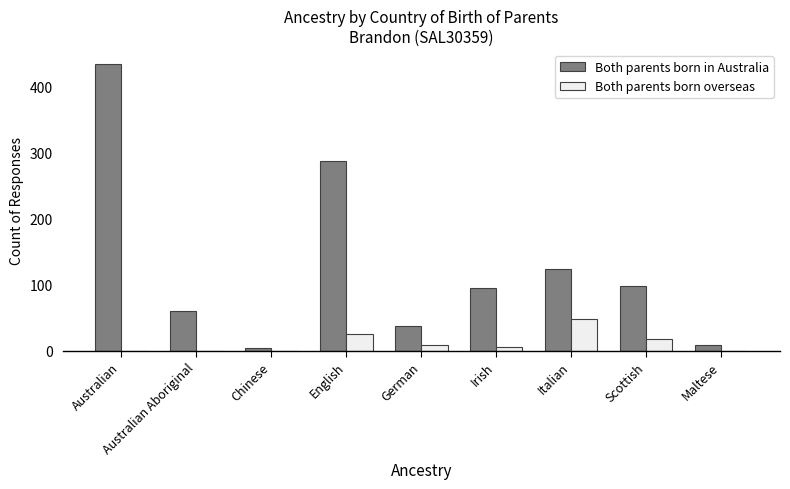

How many data points does each series have?

9